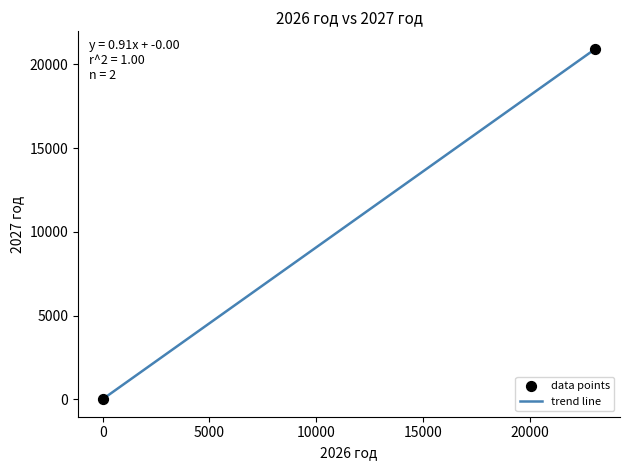

What is the difference between the maximum and minimum values?

20929.6